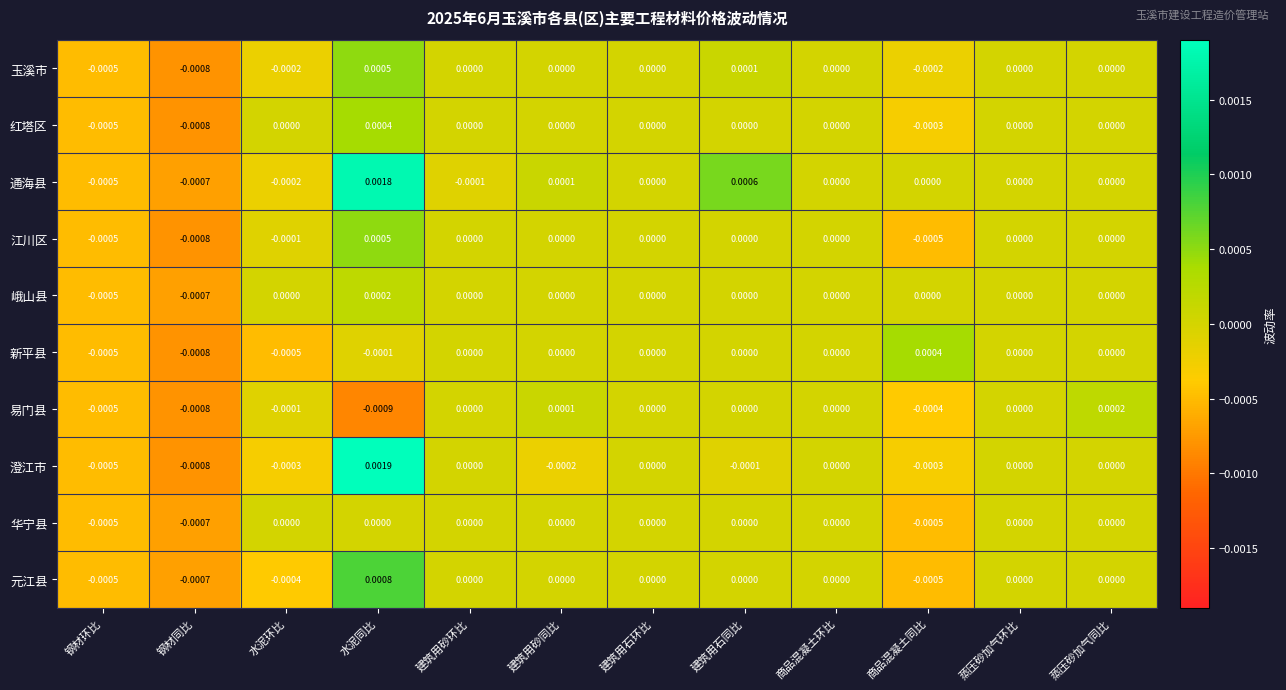

At which category is the sum across all series the highest?

水泥同比